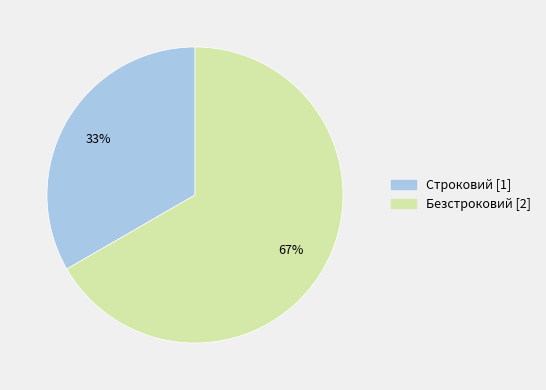

Count the number of slices in the pie.

2